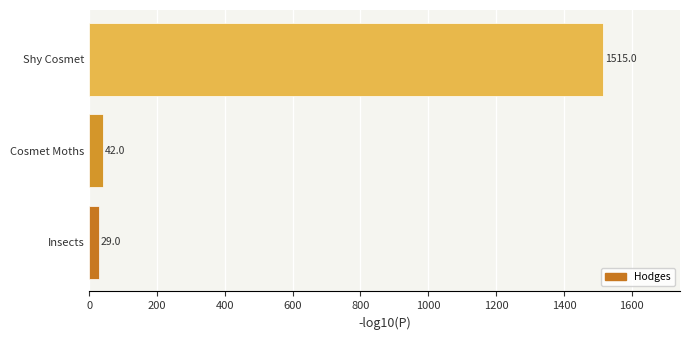

Which has a higher value, Cosmet Moths or Shy Cosmet?

Shy Cosmet